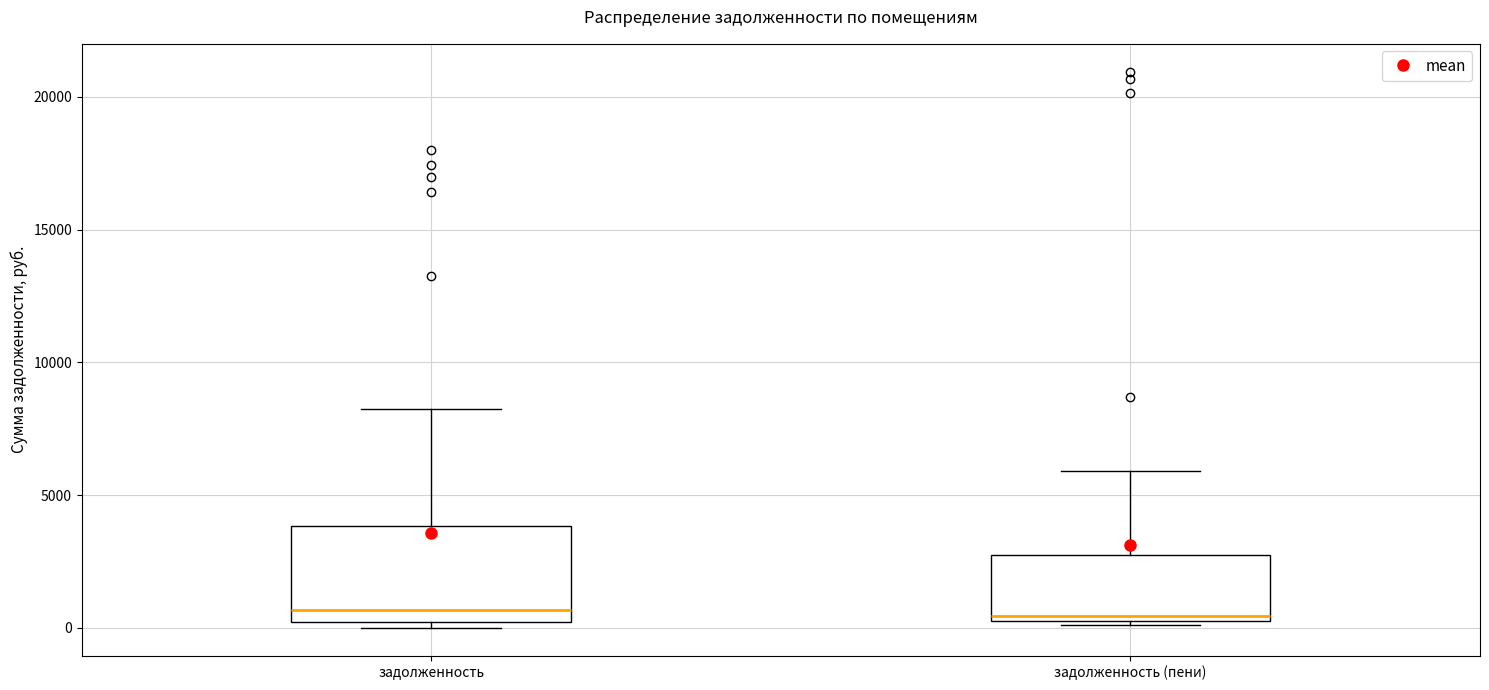

Comparing the boxes themselves (not the whiskers), which one is the tallest?

задолженность